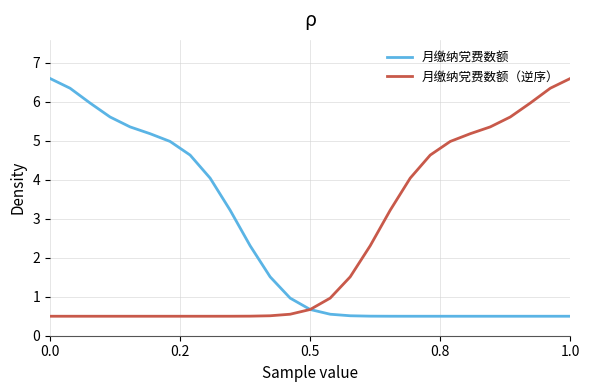

The 月缴纳党费数额（逆序） series shows 2.2 at 21. True or false?

False